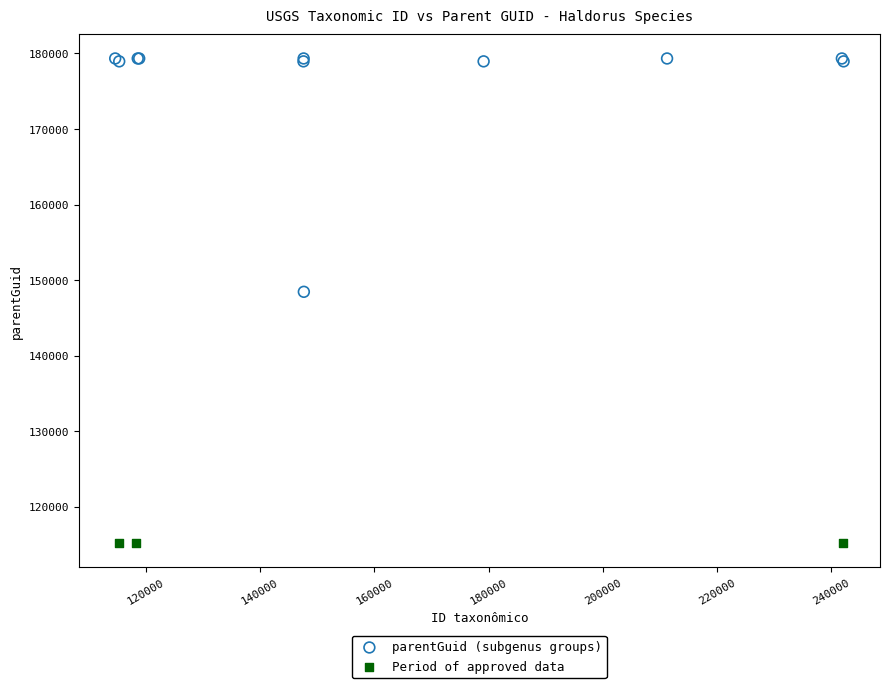

Which series contains the highest Y value?

parentGuid (subgenus groups)